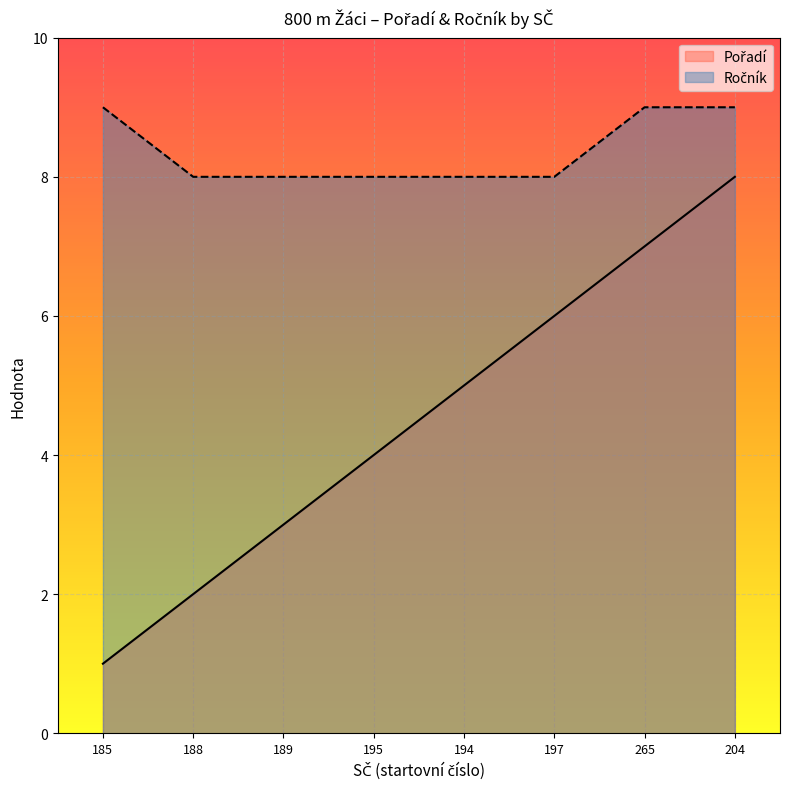

The value of Ročník at 195 is 5. True or false?

False